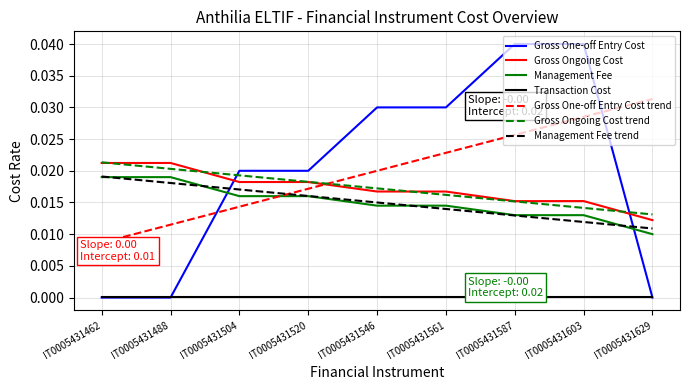

List the labels in order of Management Fee trend value, smallest first.

IT0005431629, IT0005431603, IT0005431587, IT0005431561, IT0005431546, IT0005431520, IT0005431504, IT0005431488, IT0005431462